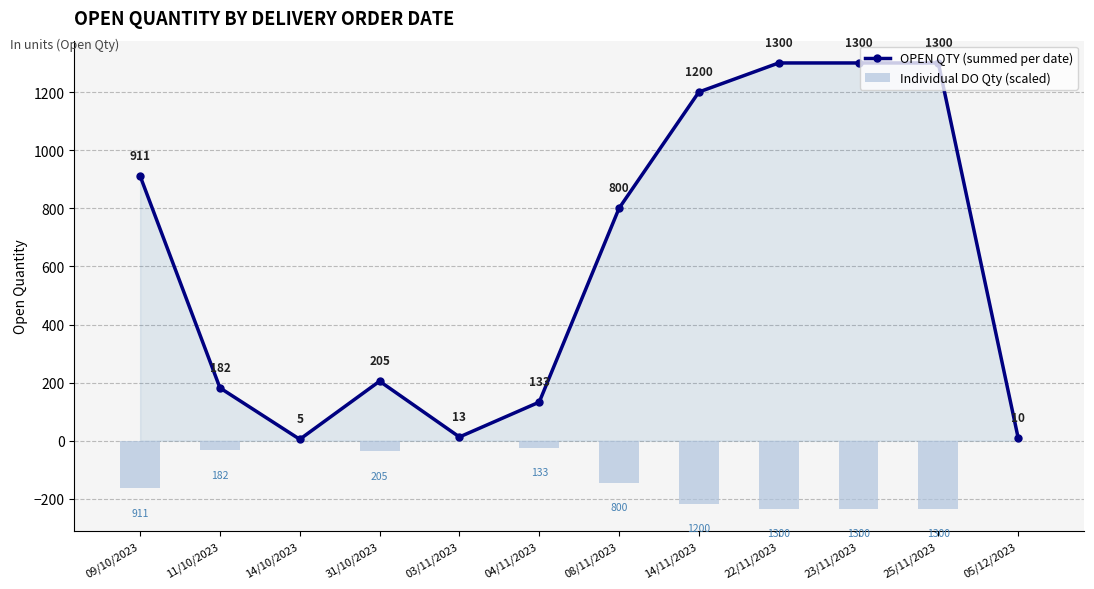

Reading right to left, what are all the values shown in this chart?

OPEN QTY (summed per date): 05/12/2023=10.0	25/11/2023=1300.0	23/11/2023=1300.0	22/11/2023=1300.0	14/11/2023=1200.0	08/11/2023=800.0	04/11/2023=133.0	03/11/2023=13.0	31/10/2023=205.0	14/10/2023=5.0	11/10/2023=182.0	09/10/2023=911.0
Individual DO Qty (scaled): 05/12/2023=-1.8	25/11/2023=-234.0	23/11/2023=-234.0	22/11/2023=-234.0	14/11/2023=-216.0	08/11/2023=-144.0	04/11/2023=-23.9	03/11/2023=-2.3	31/10/2023=-36.9	14/10/2023=-0.9	11/10/2023=-32.8	09/10/2023=-164.0